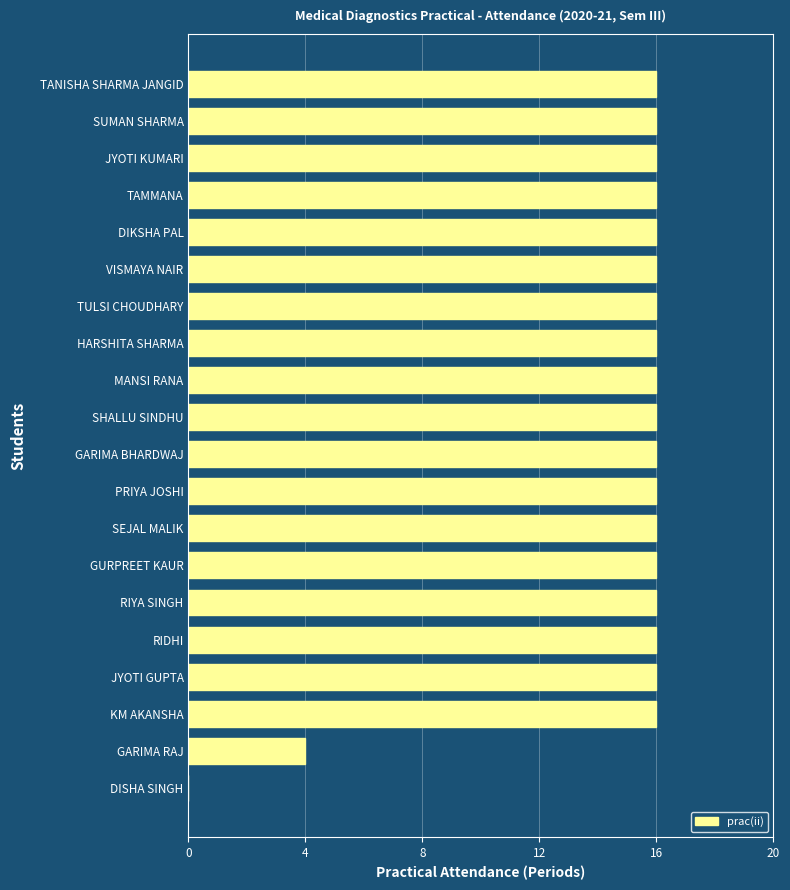

Reading bottom to top, extract all data points from this chart.

DISHA SINGH=0	GARIMA RAJ=4	KM AKANSHA=16	JYOTI GUPTA=16	RIDHI=16	RIYA SINGH=16	GURPREET KAUR=16	SEJAL MALIK=16	PRIYA JOSHI=16	GARIMA BHARDWAJ=16	SHALLU SINDHU=16	MANSI RANA=16	HARSHITA SHARMA=16	TULSI CHOUDHARY=16	VISMAYA NAIR=16	DIKSHA PAL=16	TAMMANA=16	JYOTI KUMARI=16	SUMAN SHARMA=16	TANISHA SHARMA JANGID=16